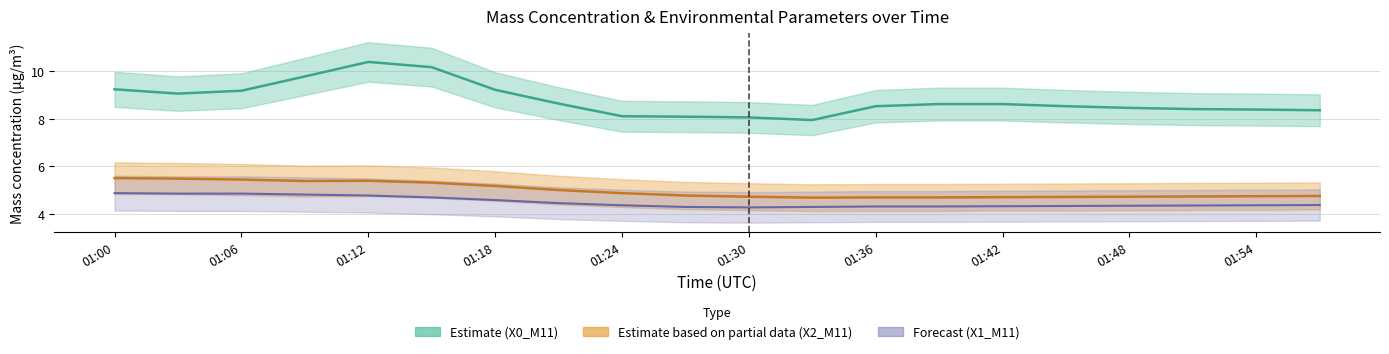

At how many categories does at least one series exceed 4?

20